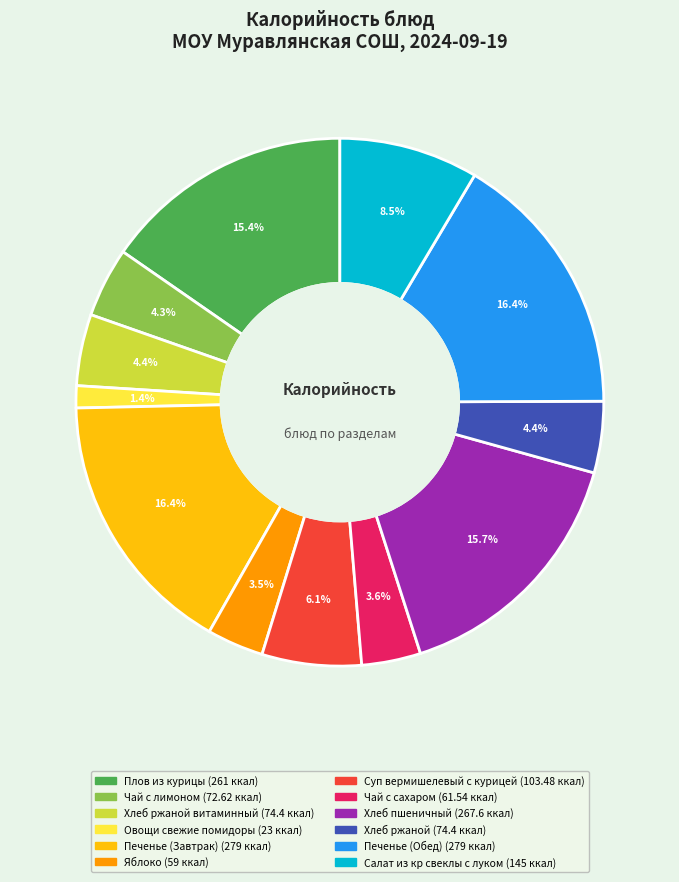

Is there a majority slice in this chart?

No